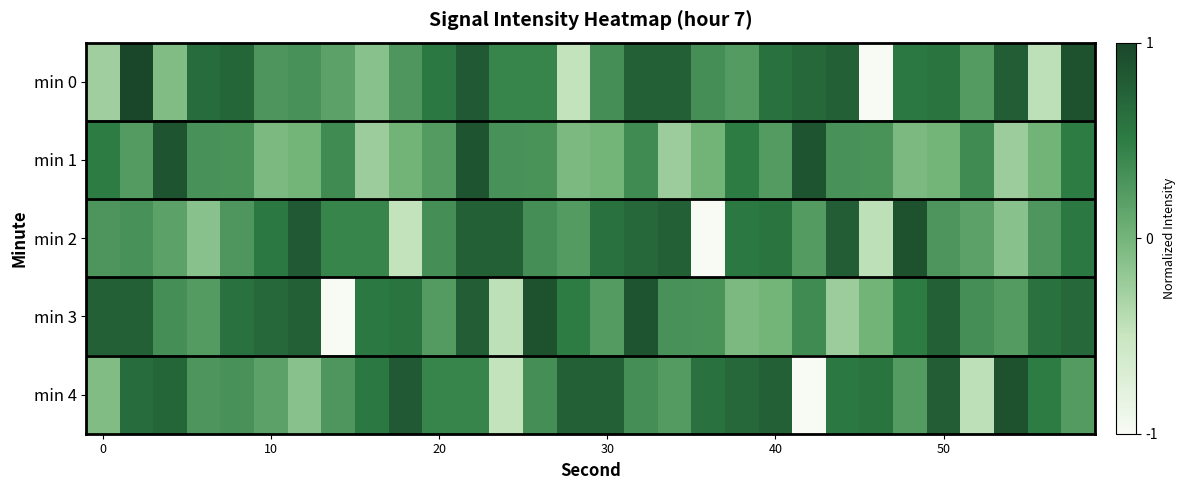

Which series has the largest total across all categories?

min 3